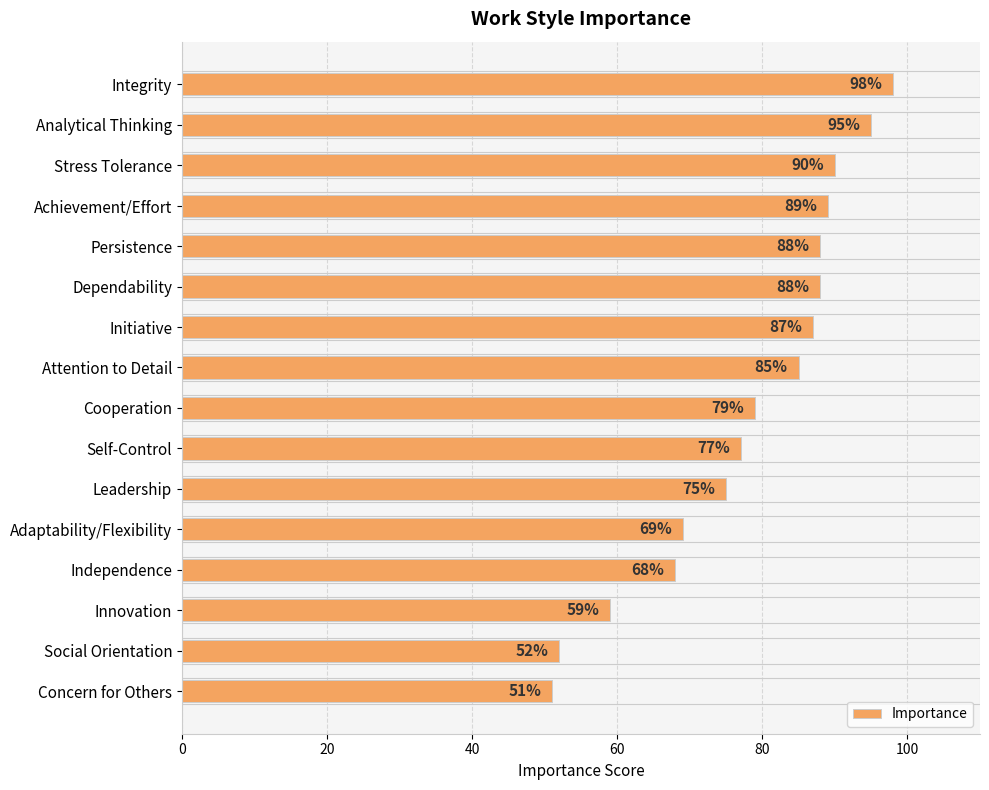

What is the average value?

78